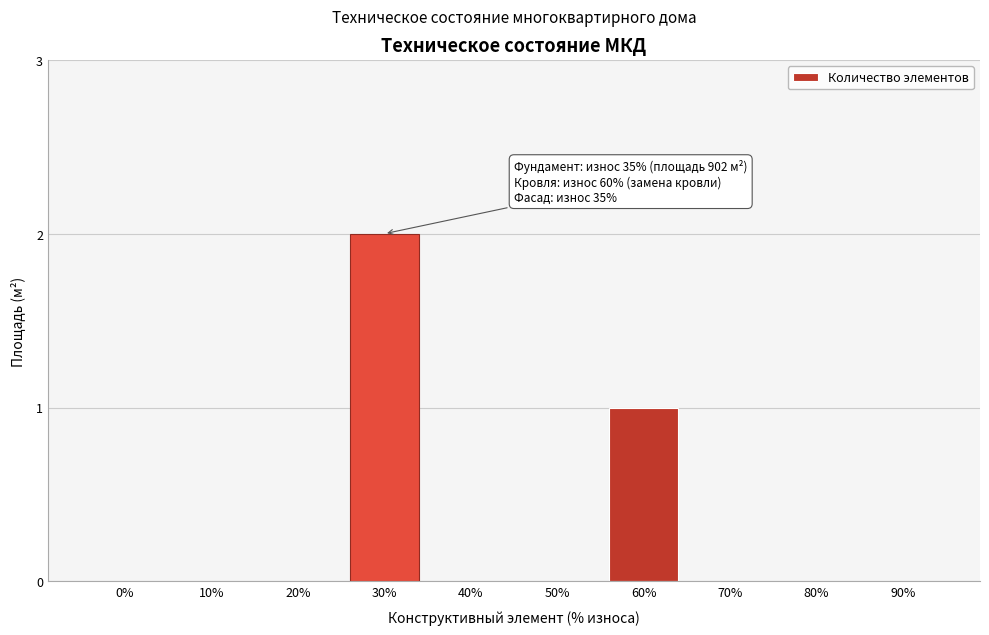

Reading left to right, what are all the values shown in this chart?

0%=0	10%=0	20%=0	30%=2	40%=0	50%=0	60%=1	70%=0	80%=0	90%=0